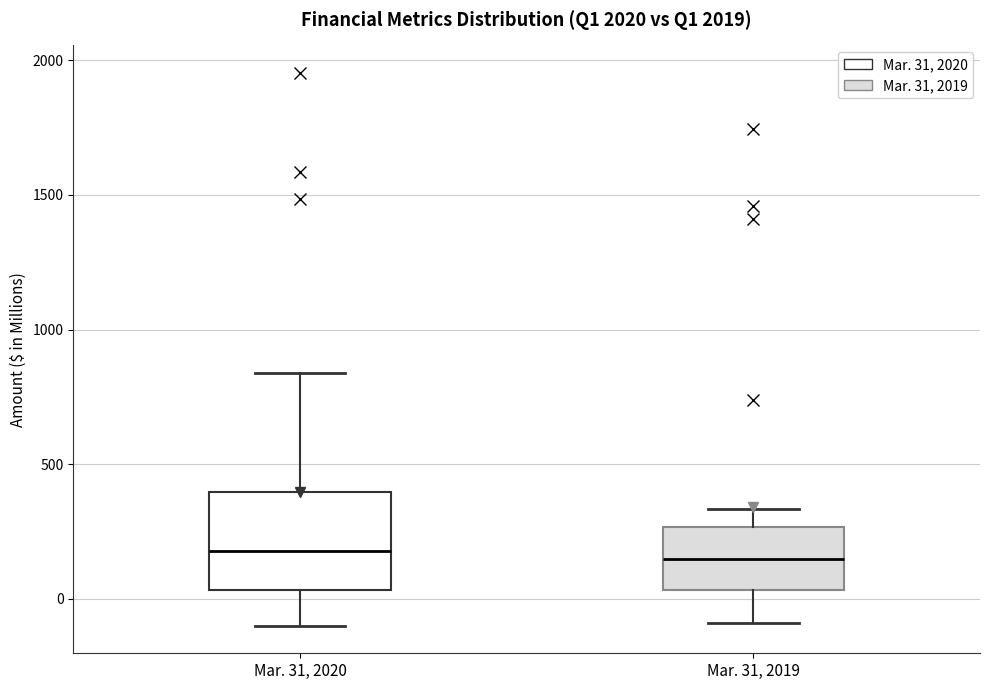

Reading left to right, read every box against the y-axis: the position of its median line, the range the box covers, and the ends of its whiskers. The values are not printed on the chart, so give them approximately, as read against the axis.

Mar. 31, 2020: median 200, box 50 to 400, whiskers -100 to 850
Mar. 31, 2019: median 150, box 50 to 250, whiskers -100 to 350